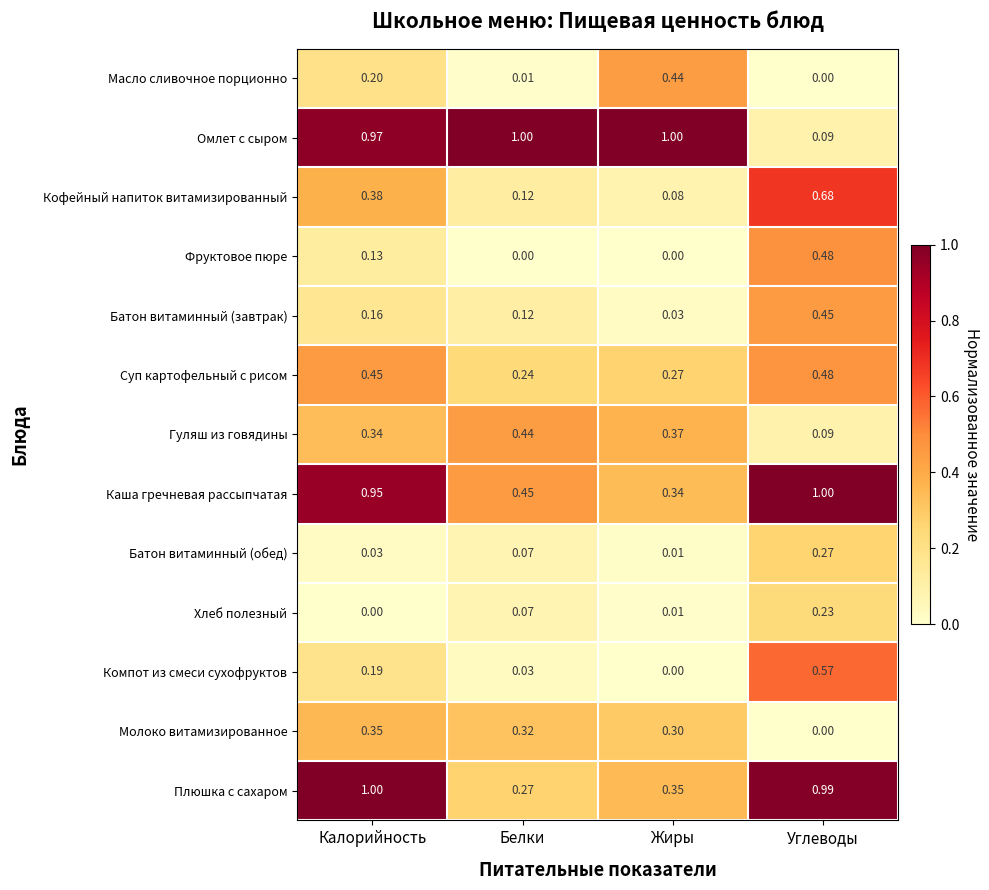

What is the difference between the highest and lowest values at Жиры?

1.0